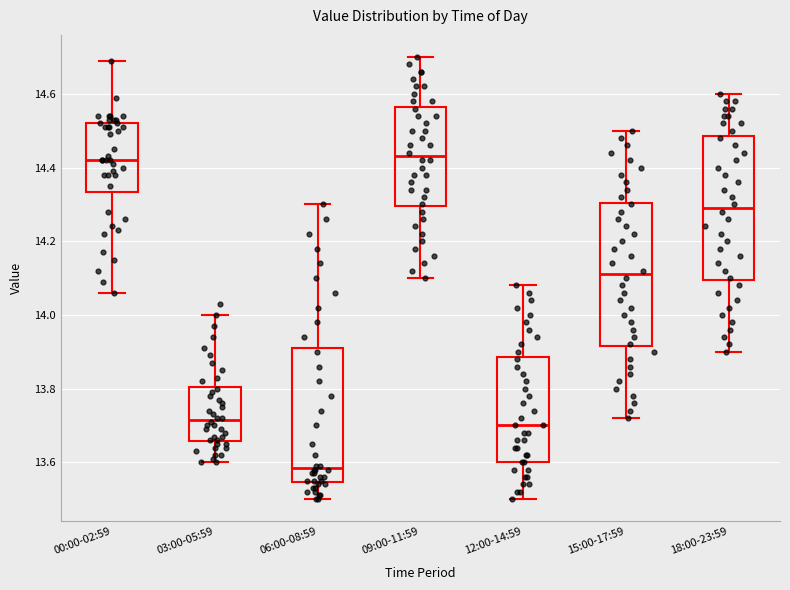

Reading left to right, transcribe this box plot: for each box, give where its median line is, the range the box spans, and where its two whiskers end, as read against the y-axis. The values are not printed on the chart, so give them approximately, as read against the axis.

00:00-02:59: median 14.42, box 14.34 to 14.52, whiskers 14.06 to 14.70
03:00-05:59: median 13.72, box 13.66 to 13.80, whiskers 13.60 to 14.00
06:00-08:59: median 13.58, box 13.54 to 13.92, whiskers 13.50 to 14.30
09:00-11:59: median 14.44, box 14.30 to 14.56, whiskers 14.10 to 14.70
12:00-14:59: median 13.70, box 13.60 to 13.88, whiskers 13.50 to 14.08
15:00-17:59: median 14.12, box 13.92 to 14.30, whiskers 13.72 to 14.50
18:00-23:59: median 14.30, box 14.10 to 14.48, whiskers 13.90 to 14.60